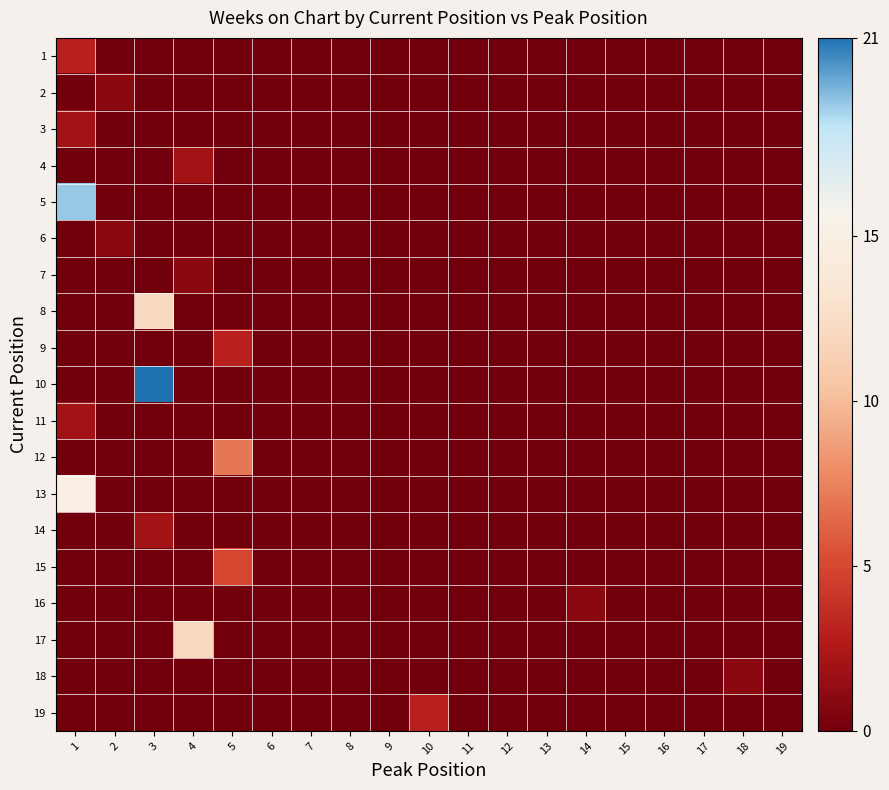

Rank the series by their maximum value, from lowest to highest.

2, 6, 7, 16, 18, 3, 4, 11, 14, 1, 9, 19, 15, 12, 8, 17, 13, 5, 10